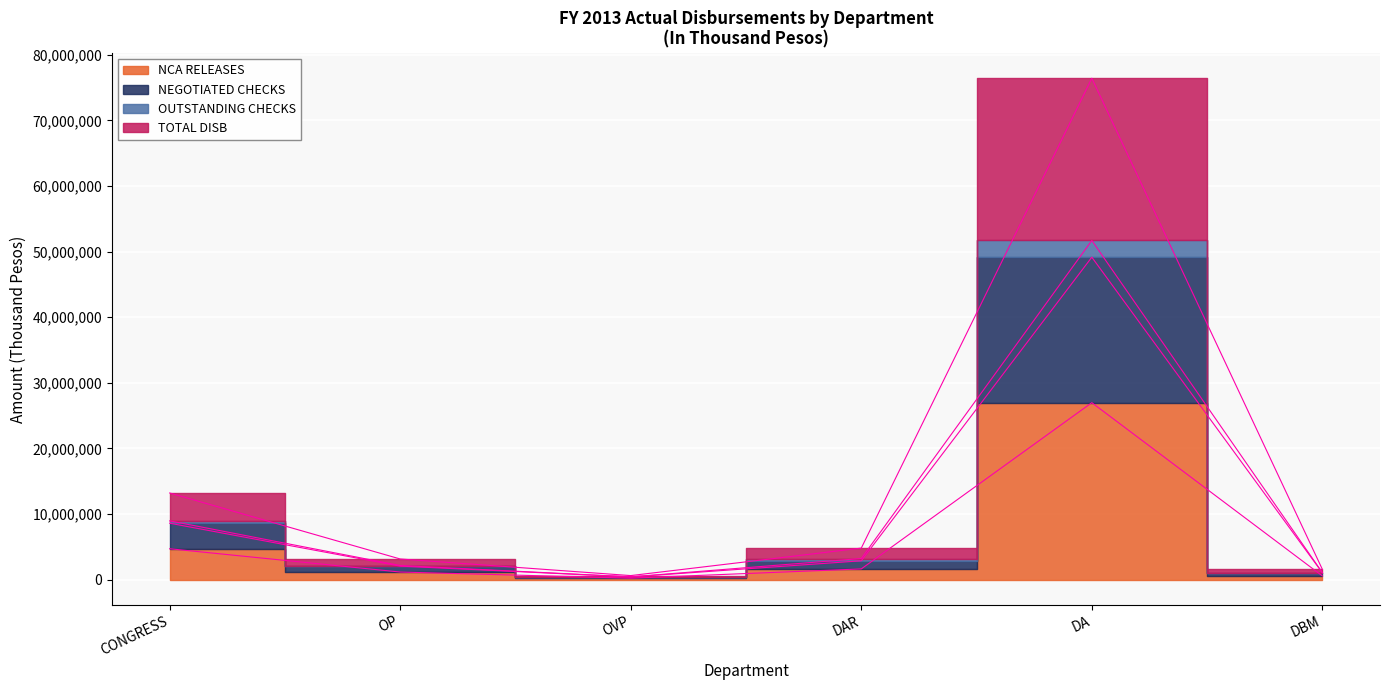

What position from the left is CONGRESS?

1